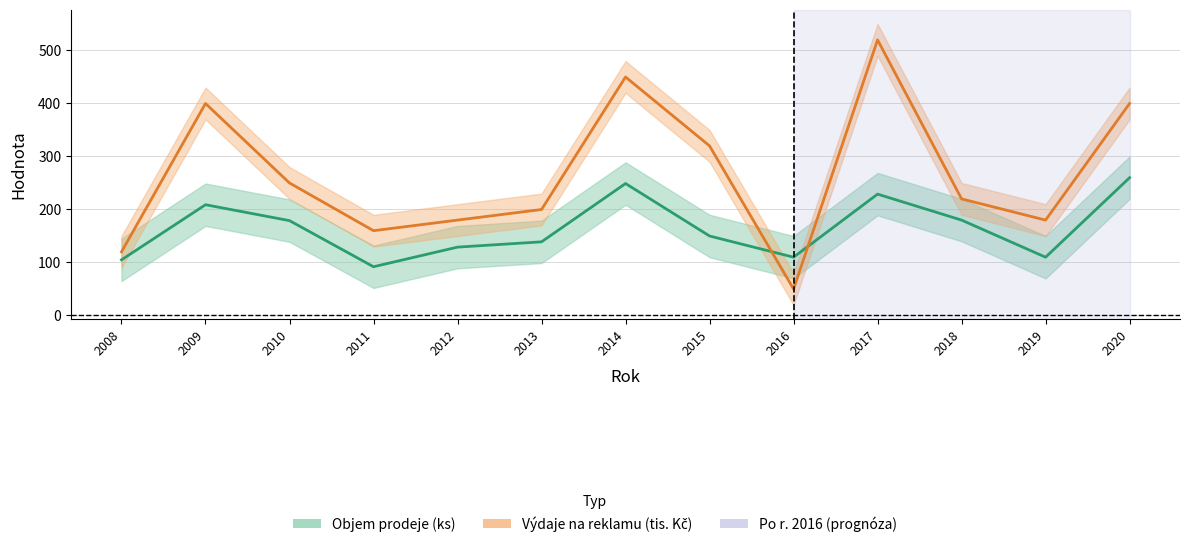

Rank the series by their maximum value, from lowest to highest.

Objem prodeje (ks), Výdaje na reklamu (tis. Kč)